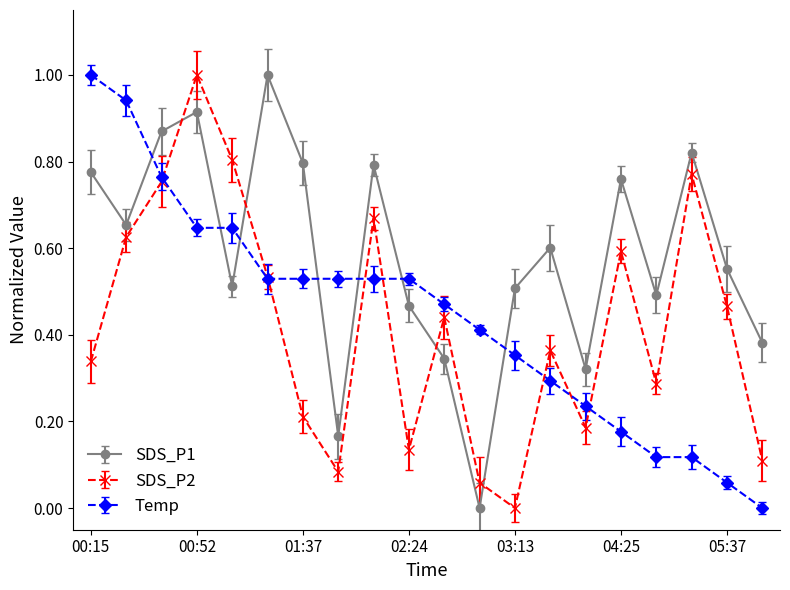

True or false: SDS_P1 and SDS_P2 intersect in this chart.

True